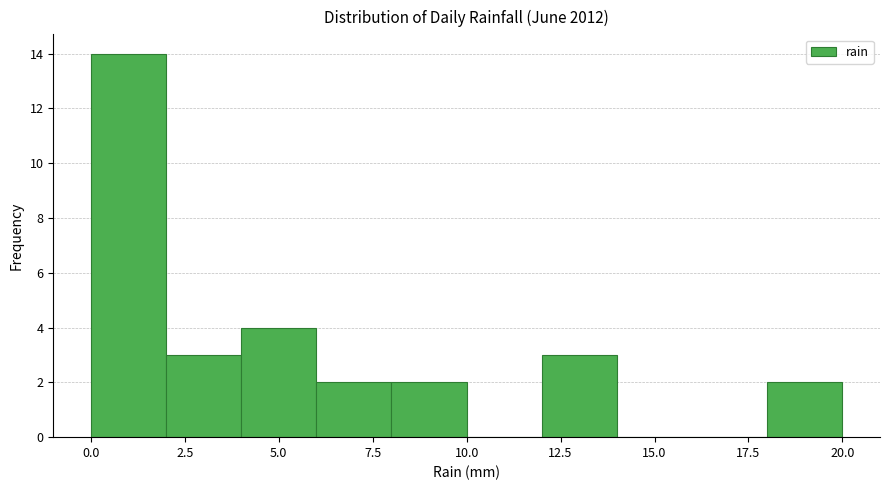

Over which range of the x-axis is the bar tallest?

0 to 2